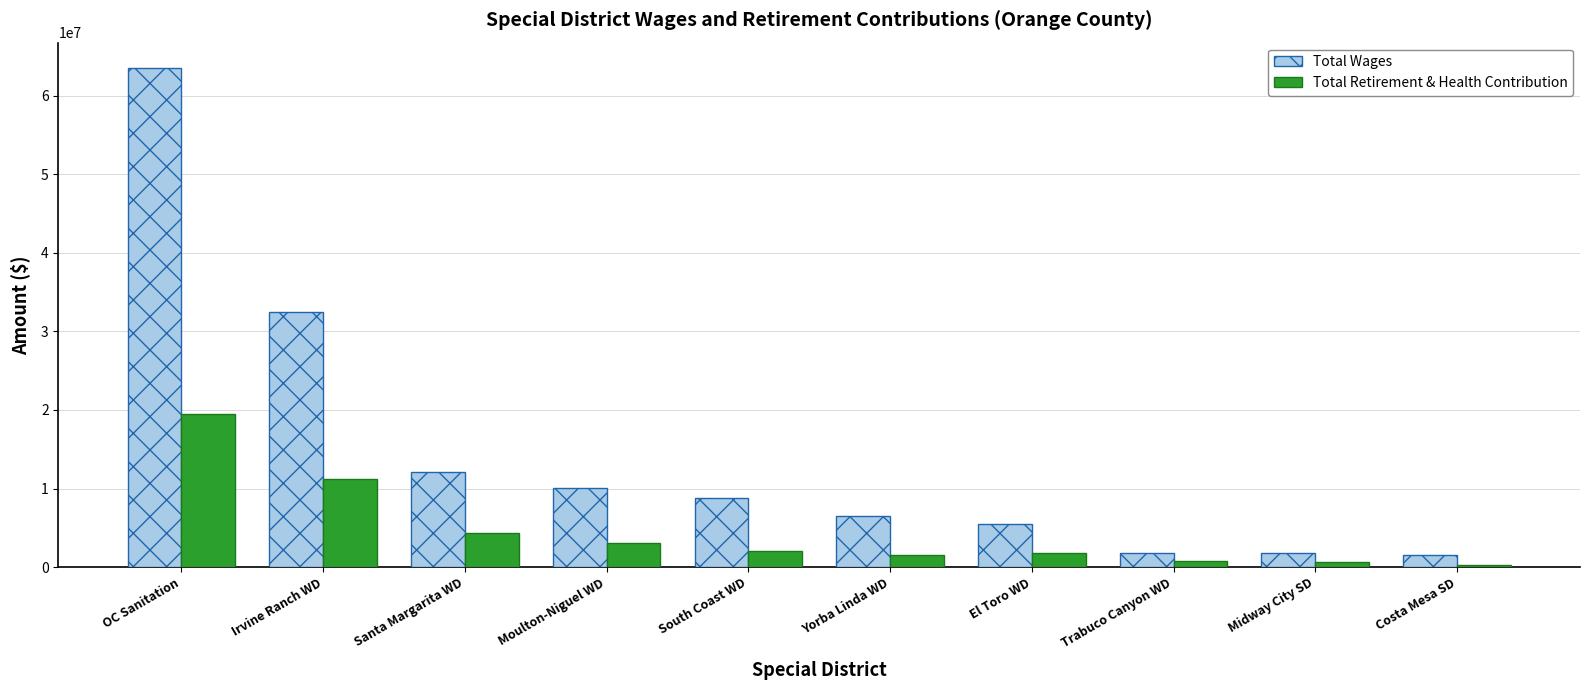

True or false: Total Retirement & Health Contribution has a value of 19514823 at OC Sanitation.

True